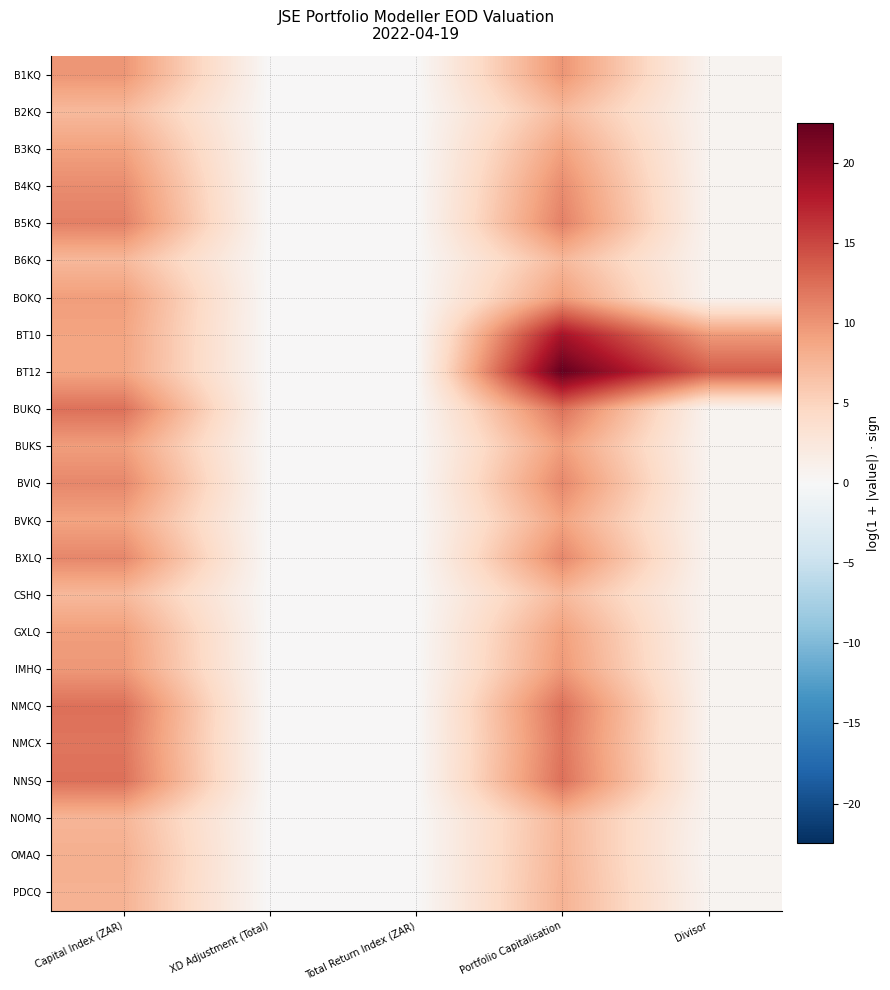

Count the number of data series in this chart.

23